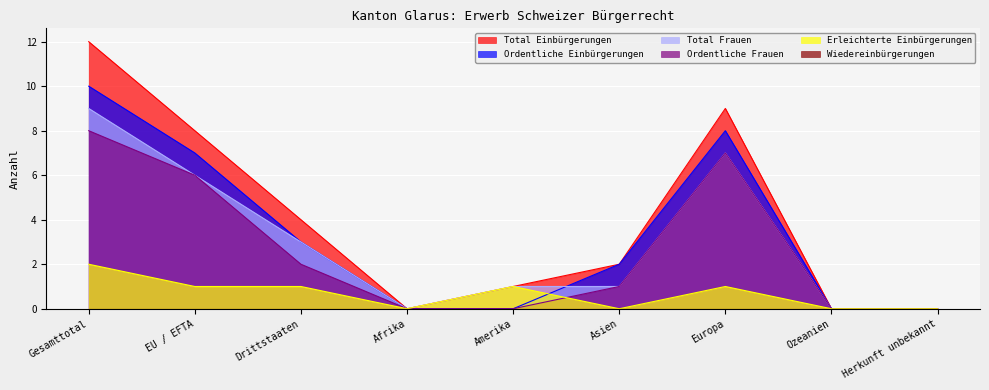

What is the difference between the second highest and second lowest values in the Ordentliche Einbürgerungen series?

8